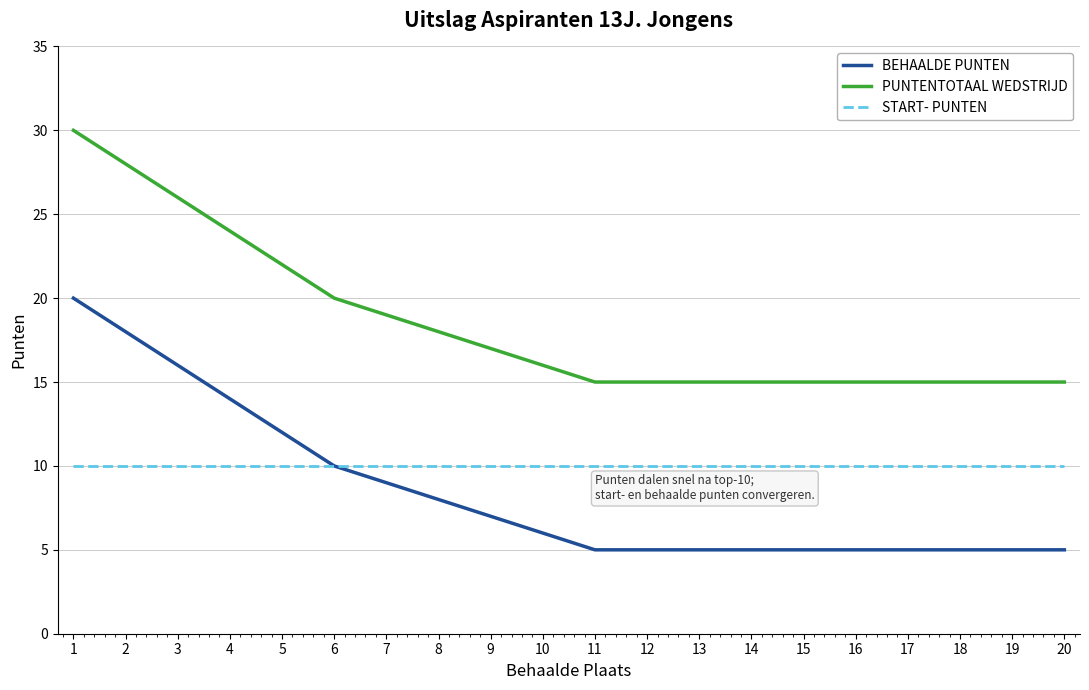

What is the total value across all series at 16?

30